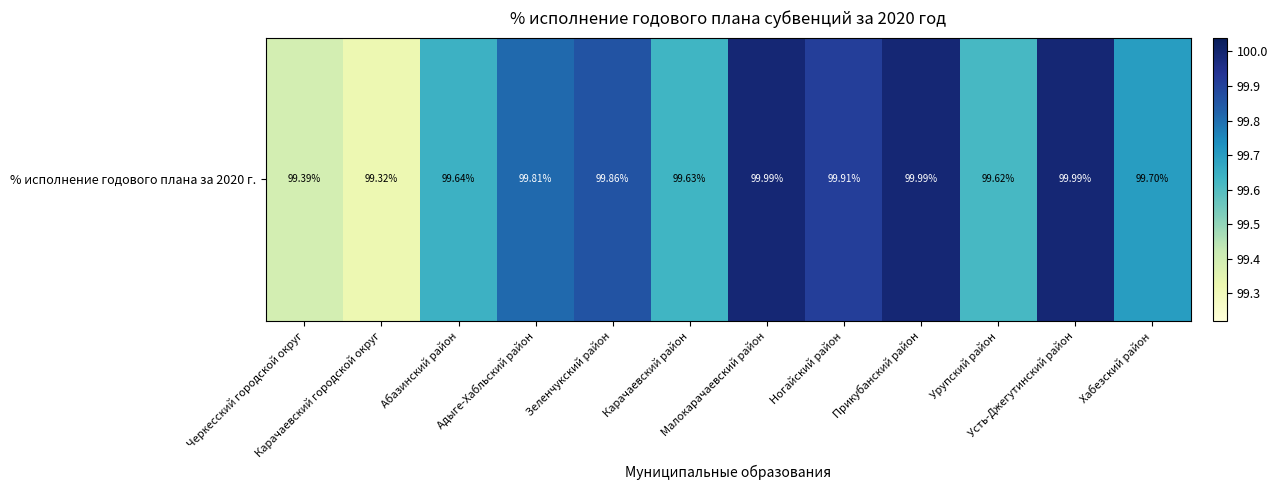

Which category has the lowest value across all series?

Карачаевский городской округ